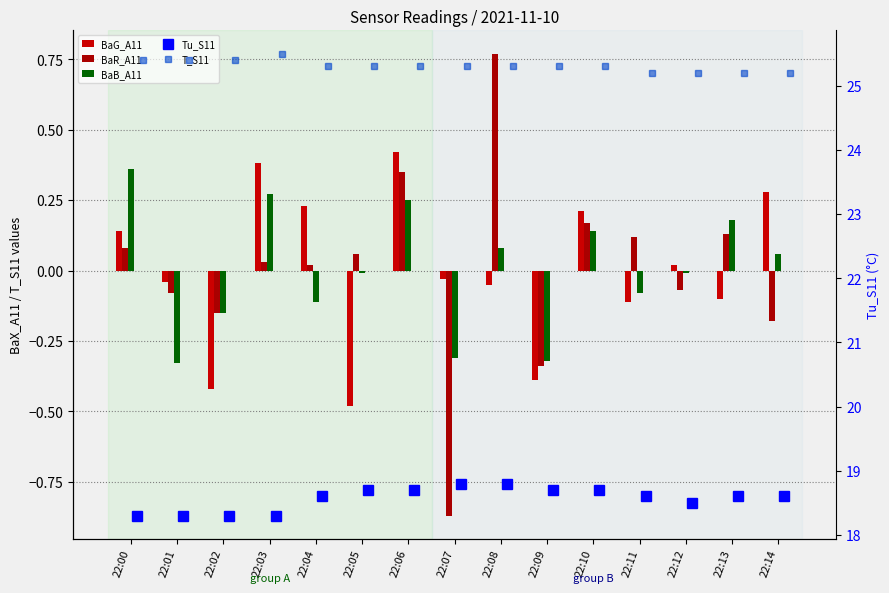

At which label is BaB_A11 closest to 0?

22:05